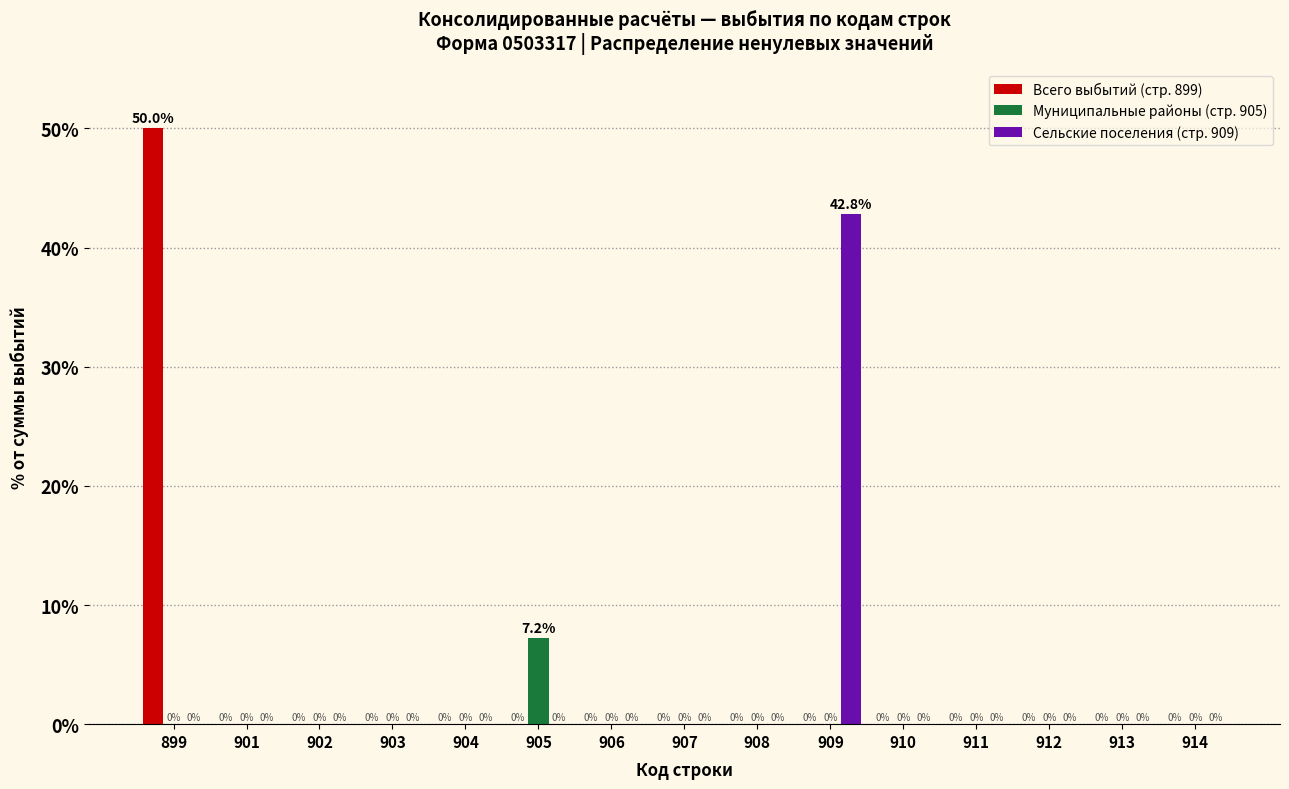

Reading left to right, extract all data points from this chart.

Всего выбытий (стр. 899): 899=50.0	901=0.0	902=0.0	903=0.0	904=0.0	905=0.0	906=0.0	907=0.0	908=0.0	909=0.0	910=0.0	911=0.0	912=0.0	913=0.0	914=0.0
Муниципальные районы (стр. 905): 899=0.0	901=0.0	902=0.0	903=0.0	904=0.0	905=7.2	906=0.0	907=0.0	908=0.0	909=0.0	910=0.0	911=0.0	912=0.0	913=0.0	914=0.0
Сельские поселения (стр. 909): 899=0.0	901=0.0	902=0.0	903=0.0	904=0.0	905=0.0	906=0.0	907=0.0	908=0.0	909=42.8	910=0.0	911=0.0	912=0.0	913=0.0	914=0.0